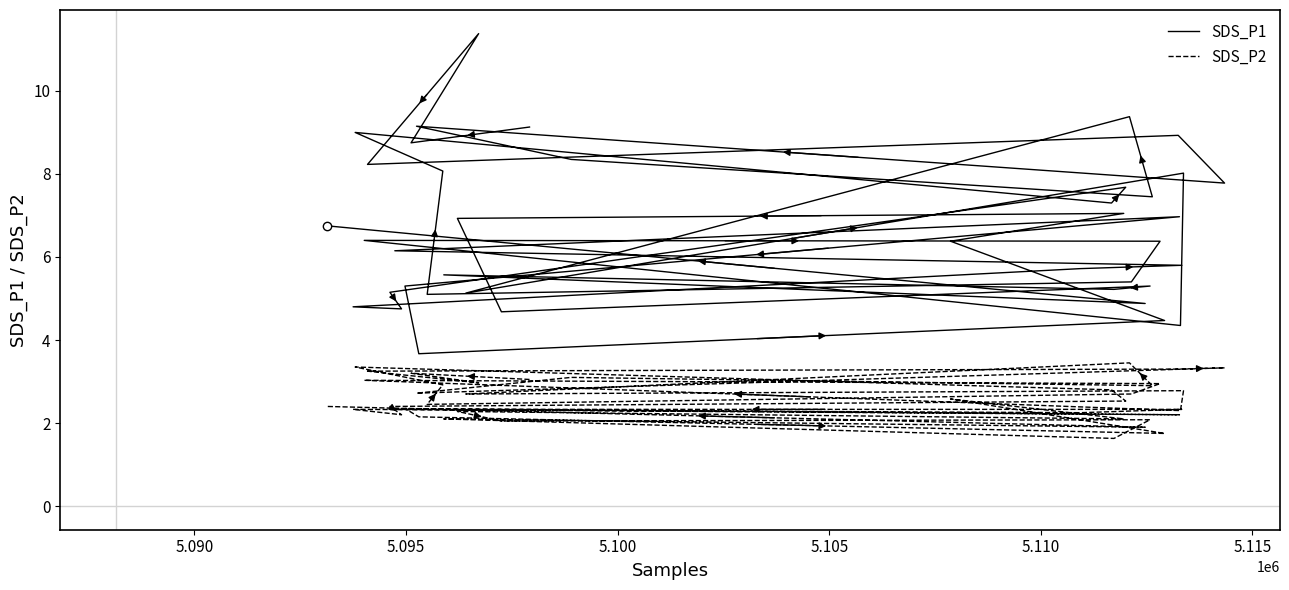

What are all the series names shown in the legend?

SDS_P1, SDS_P2